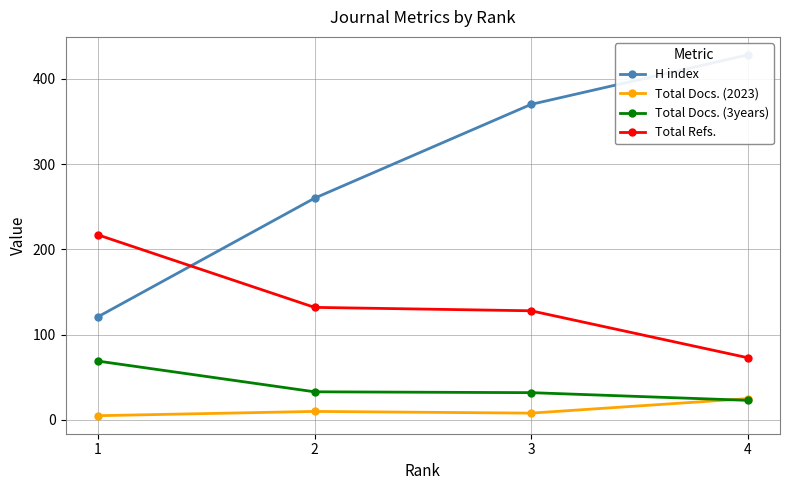

The value of Total Docs. (2023) at 3 is 8. True or false?

True